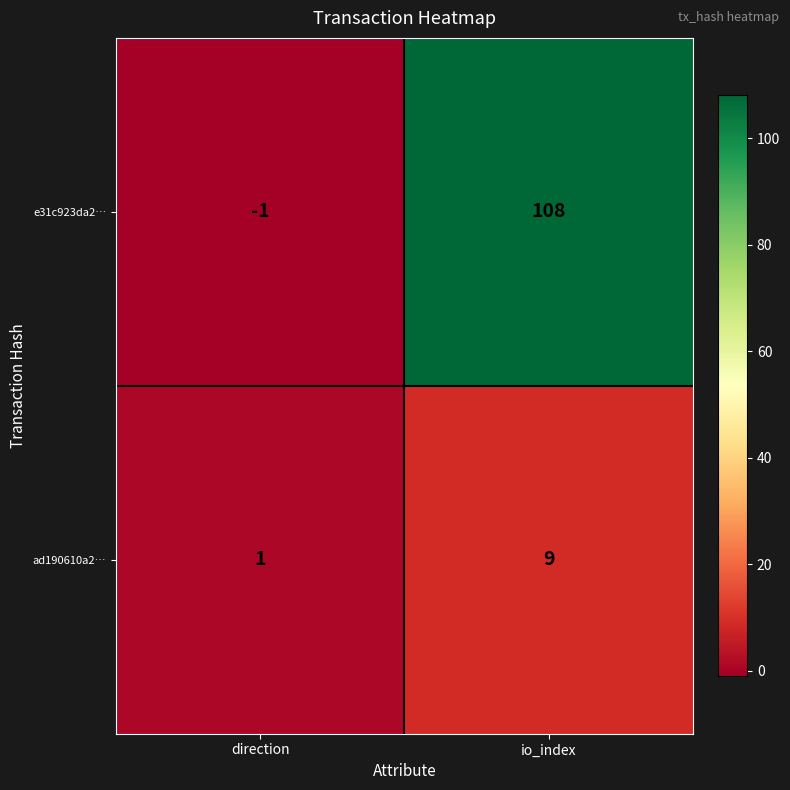

Reading right to left, list all the values displayed in this chart.

e31c923da2…: 108	-1
ad190610a2…: 9	1